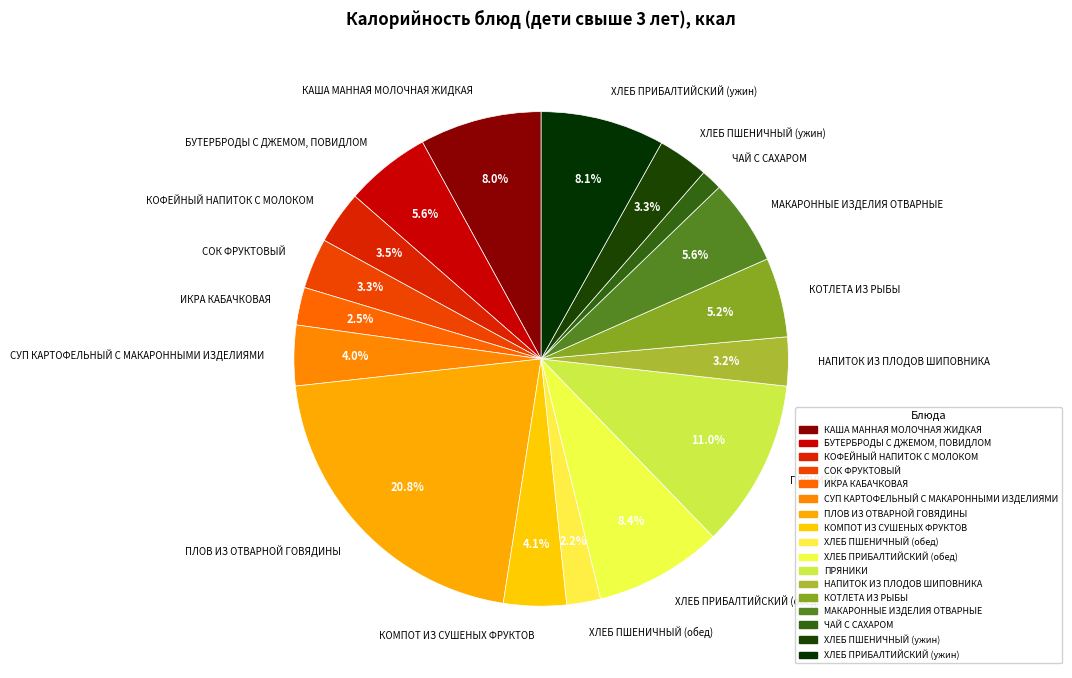

Is there a majority slice in this chart?

No